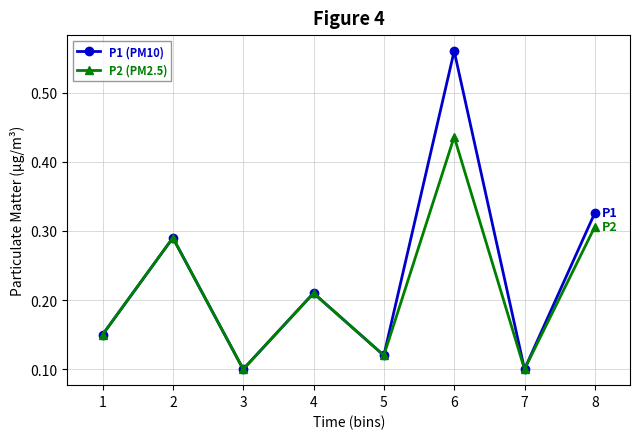

The P2 (PM2.5) series shows 0.1 at 6. True or false?

False